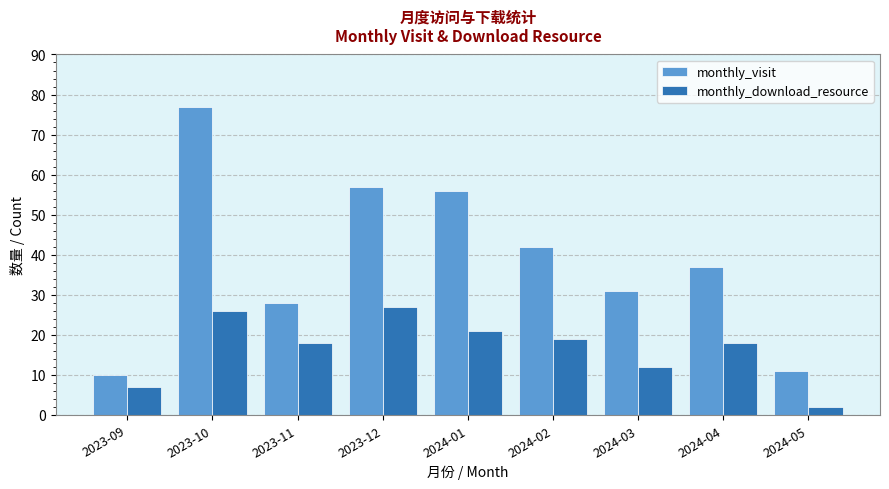

Where does the monthly_visit series first go above 37?

2023-10